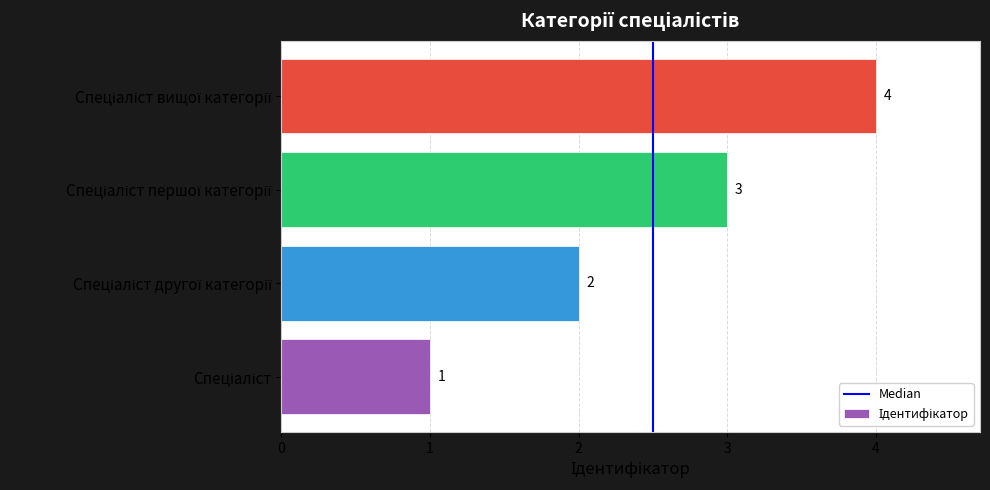

What is the sum of all values?

10